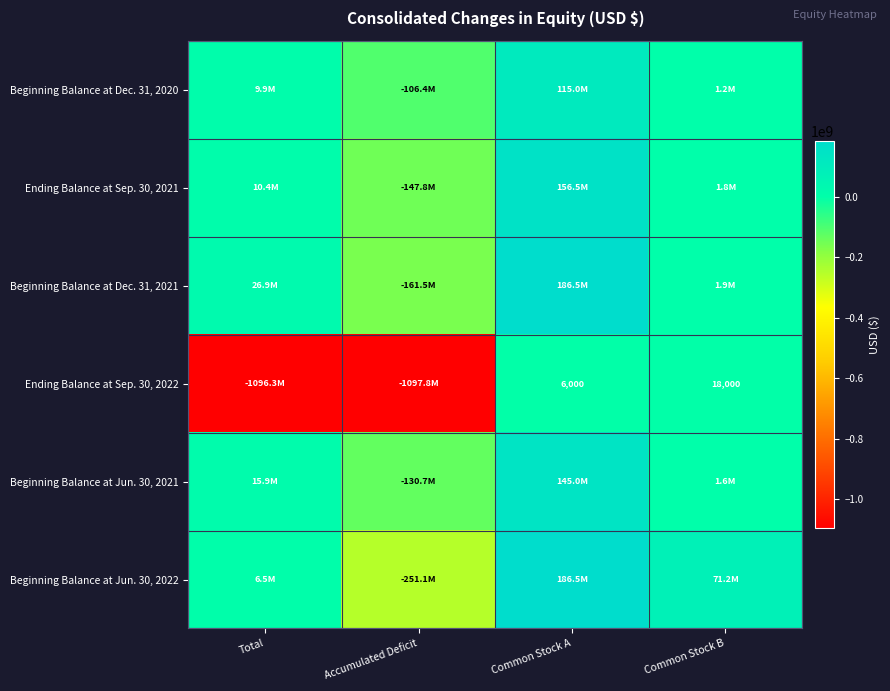

What is the sum of the Ending Balance at Sep. 30, 2022 values at Common Stock B and Total?

-1096307000